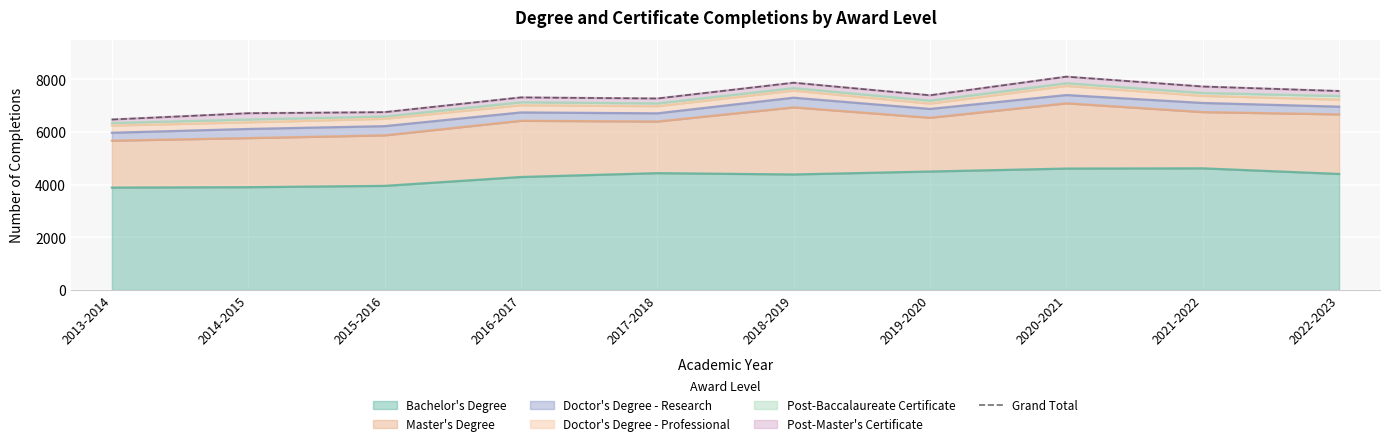

At which label does the data first exceed 7394?

2018-2019